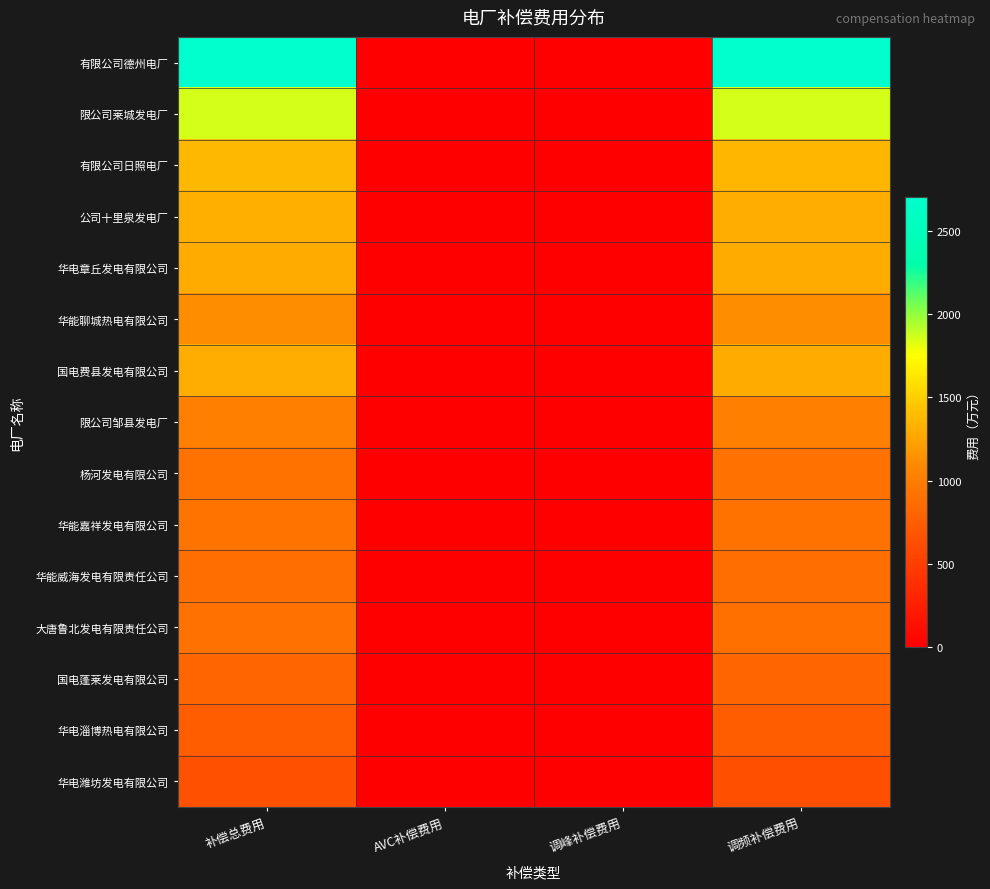

Reading left to right, transcribe all the data shown in this chart.

有限公司德州电厂: 补偿总费用=2705.0	AVC补偿费用=7.0	调峰补偿费用=0.0	调频补偿费用=2697.9
限公司莱城发电厂: 补偿总费用=1856.5	AVC补偿费用=3.8	调峰补偿费用=0.0	调频补偿费用=1852.6
有限公司日照电厂: 补偿总费用=1367.4	AVC补偿费用=7.8	调峰补偿费用=0.0	调频补偿费用=1359.6
公司十里泉发电厂: 补偿总费用=1313.4	AVC补偿费用=5.3	调峰补偿费用=0.0	调频补偿费用=1308.1
华电章丘发电有限公司: 补偿总费用=1296.6	AVC补偿费用=2.0	调峰补偿费用=0.0	调频补偿费用=1294.6
华能聊城热电有限公司: 补偿总费用=1111.1	AVC补偿费用=0.1	调峰补偿费用=0.0	调频补偿费用=1111.0
国电费县发电有限公司: 补偿总费用=1299.7	AVC补偿费用=4.1	调峰补偿费用=0.0	调频补偿费用=1295.7
限公司邹县发电厂: 补偿总费用=1024.7	AVC补偿费用=5.2	调峰补偿费用=0.0	调频补偿费用=1019.5
杨河发电有限公司: 补偿总费用=910.9	AVC补偿费用=2.3	调峰补偿费用=0.0	调频补偿费用=908.6
华能嘉祥发电有限公司: 补偿总费用=920.8	AVC补偿费用=2.1	调峰补偿费用=0.0	调频补偿费用=918.6
华能威海发电有限责任公司: 补偿总费用=887.3	AVC补偿费用=7.8	调峰补偿费用=0.0	调频补偿费用=879.5
大唐鲁北发电有限责任公司: 补偿总费用=899.8	AVC补偿费用=2.7	调峰补偿费用=0.0	调频补偿费用=897.1
国电蓬莱发电有限公司: 补偿总费用=819.7	AVC补偿费用=2.1	调峰补偿费用=0.0	调频补偿费用=817.6
华电淄博热电有限公司: 补偿总费用=743.3	AVC补偿费用=3.2	调峰补偿费用=0.0	调频补偿费用=740.1
华电潍坊发电有限公司: 补偿总费用=645.7	AVC补偿费用=7.0	调峰补偿费用=0.0	调频补偿费用=638.7